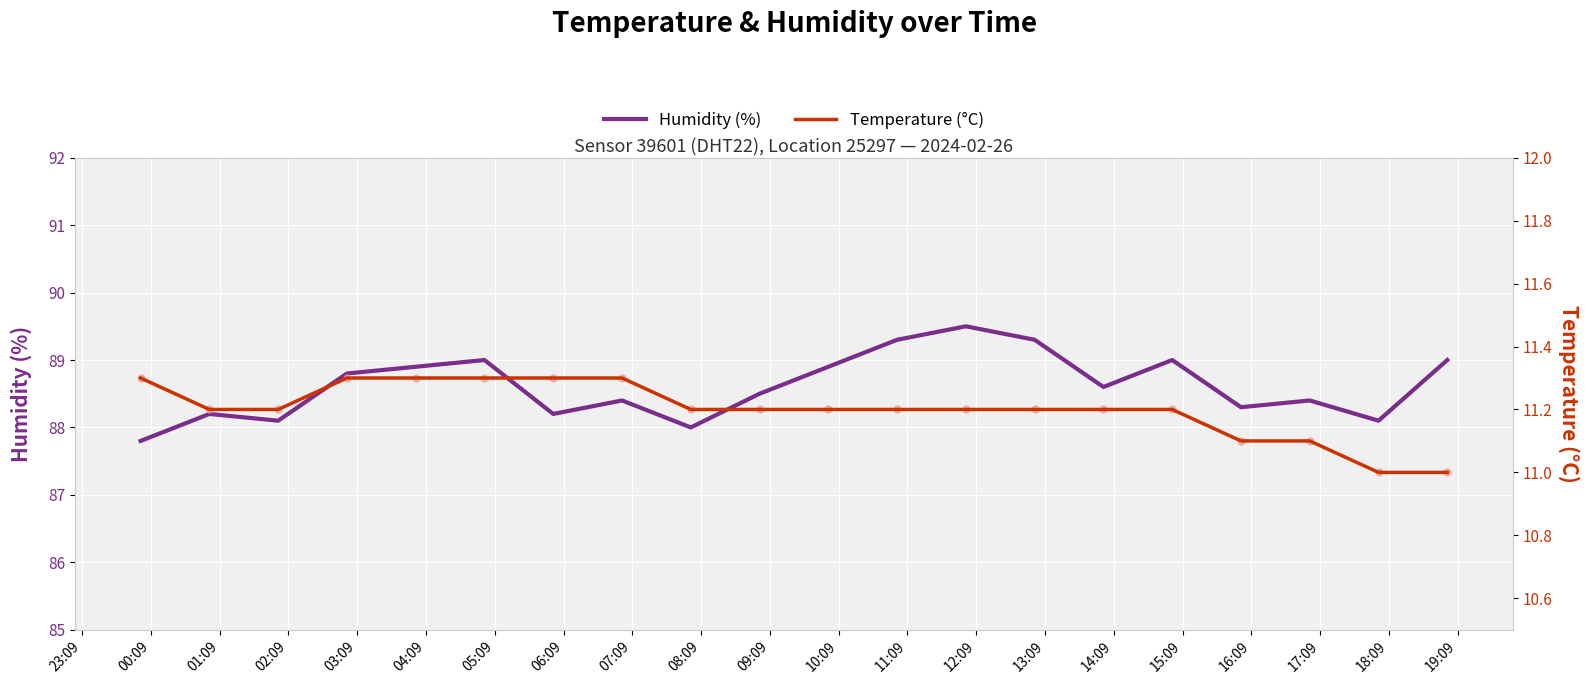

What are all the series names shown in the legend?

Humidity (%), Temperature (°C)